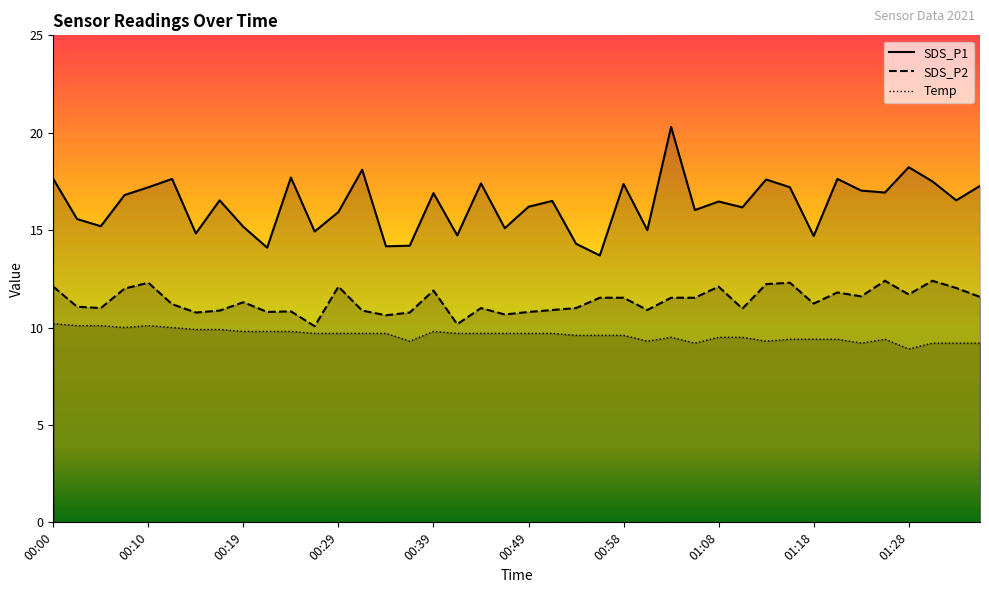

At how many categories does at least one series exceed 16?

25